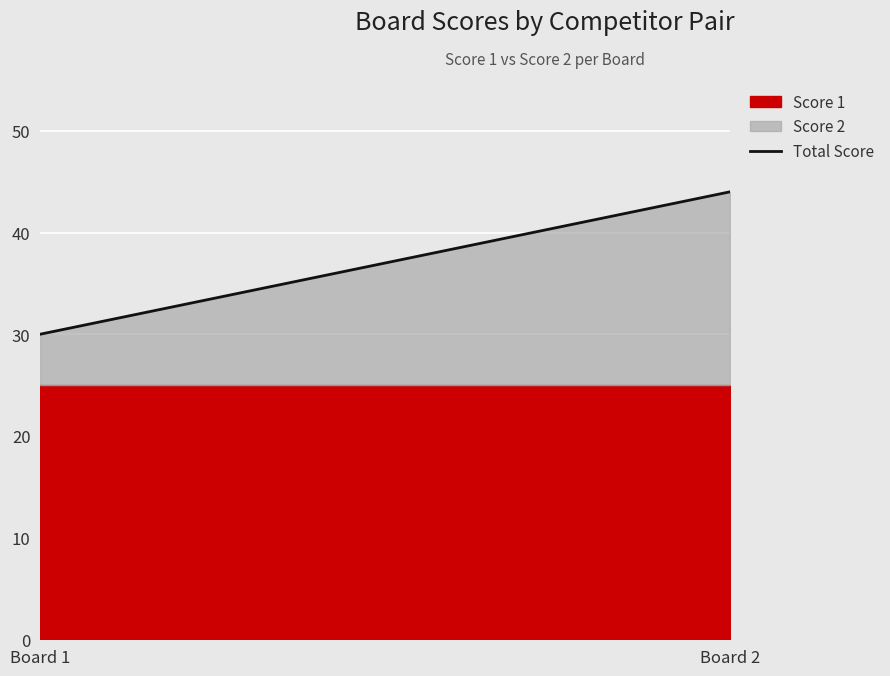

Reading left to right, extract all data points from this chart.

Board 1=30	Board 2=44